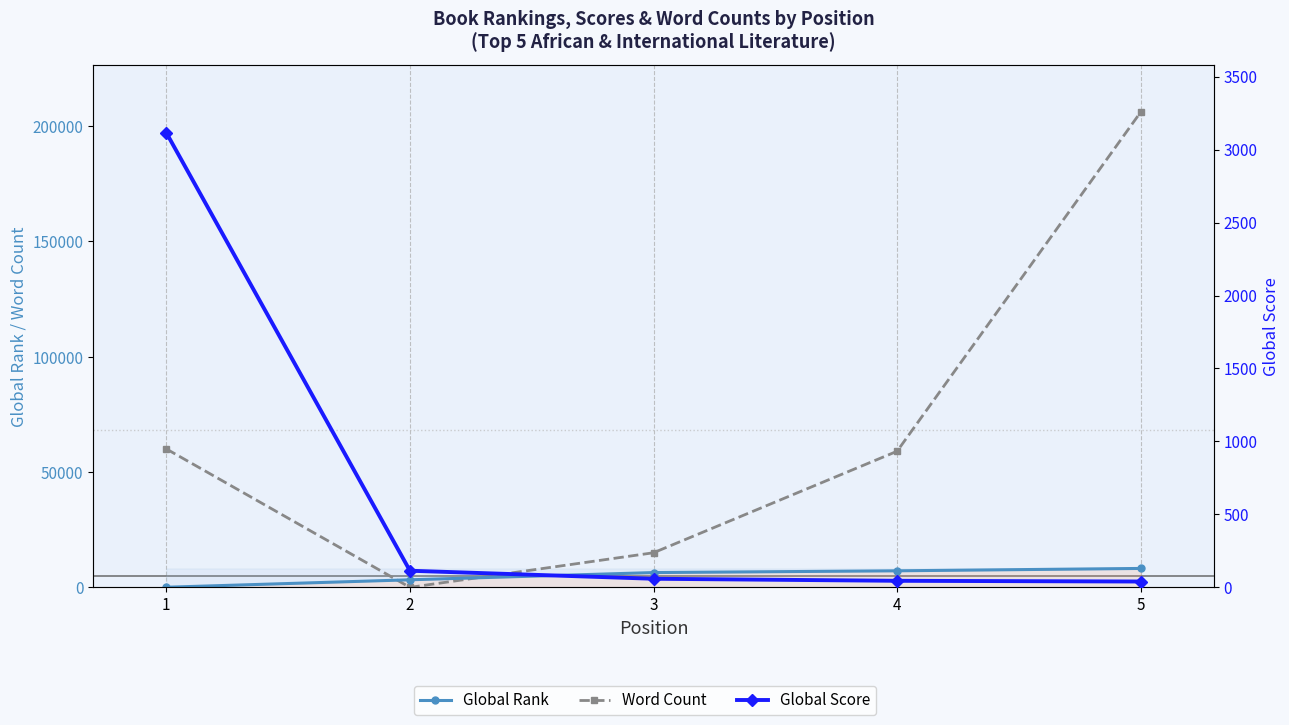

True or false: Global Rank has more than 0 interior local peaks.

False